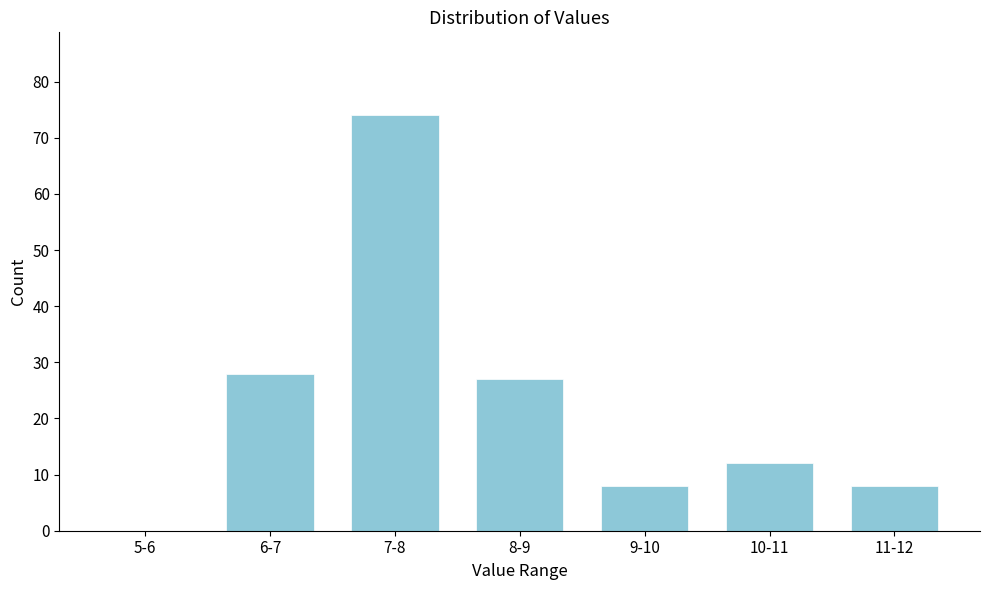

Reading left to right, extract all data points from this chart.

5-6=0	6-7=28	7-8=74	8-9=27	9-10=8	10-11=12	11-12=8